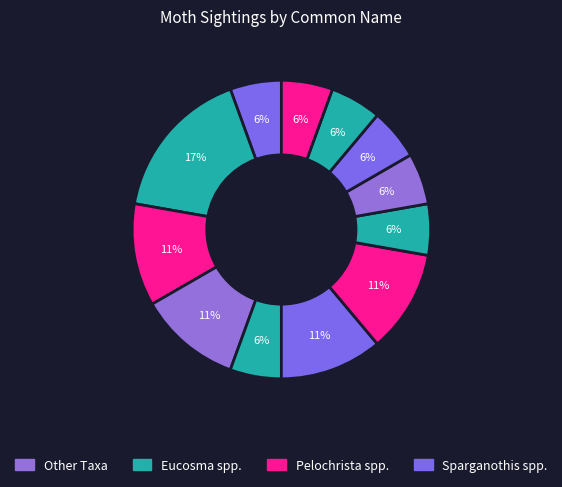

How many slices are in this pie chart?

12